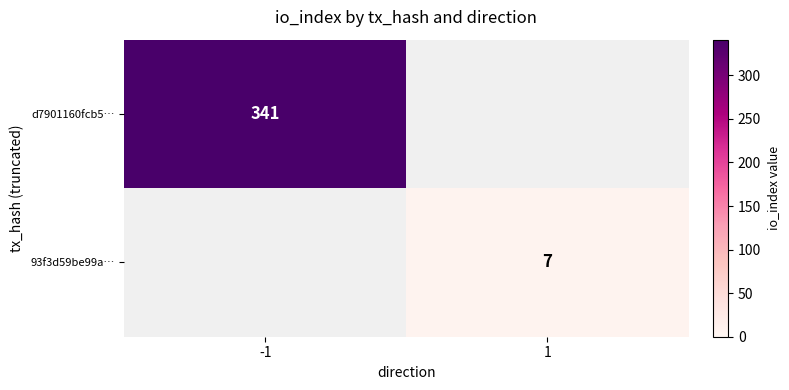

The 93f3d59be99a… series shows 5 at 1. True or false?

False